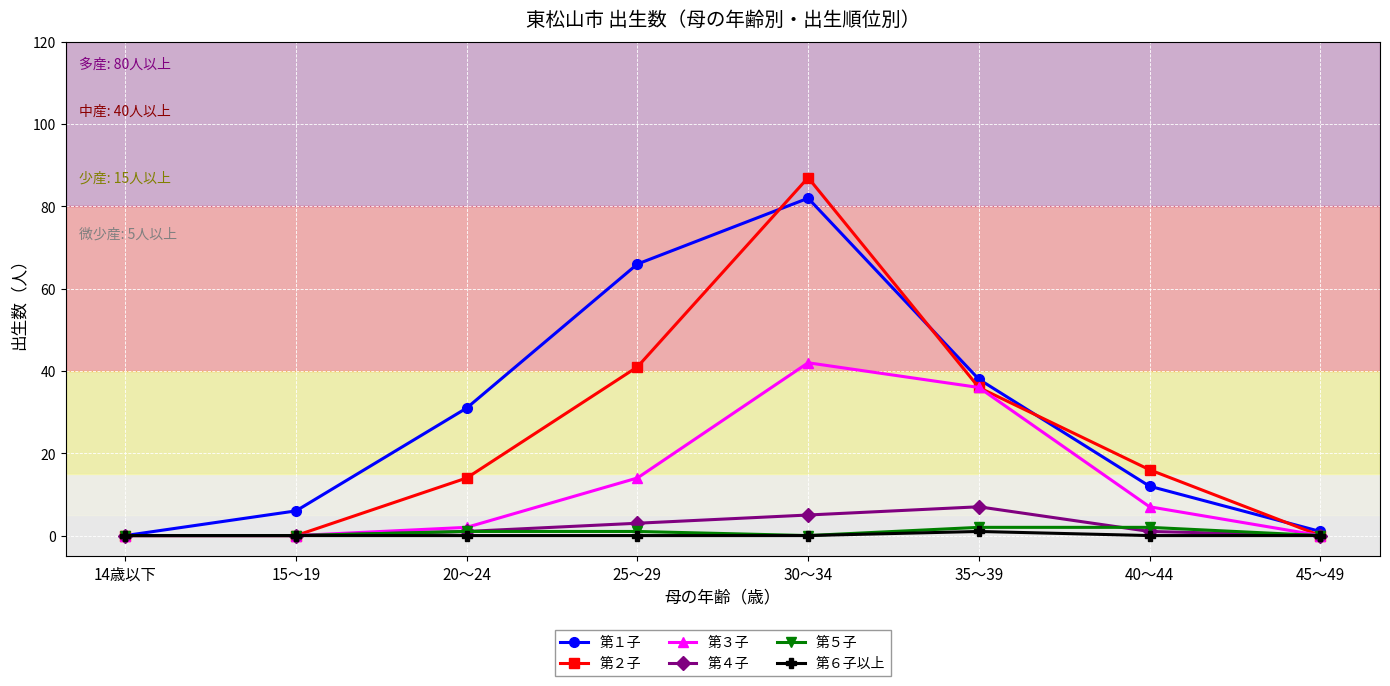

Which category has the highest value in the 第４子 series?

35～39